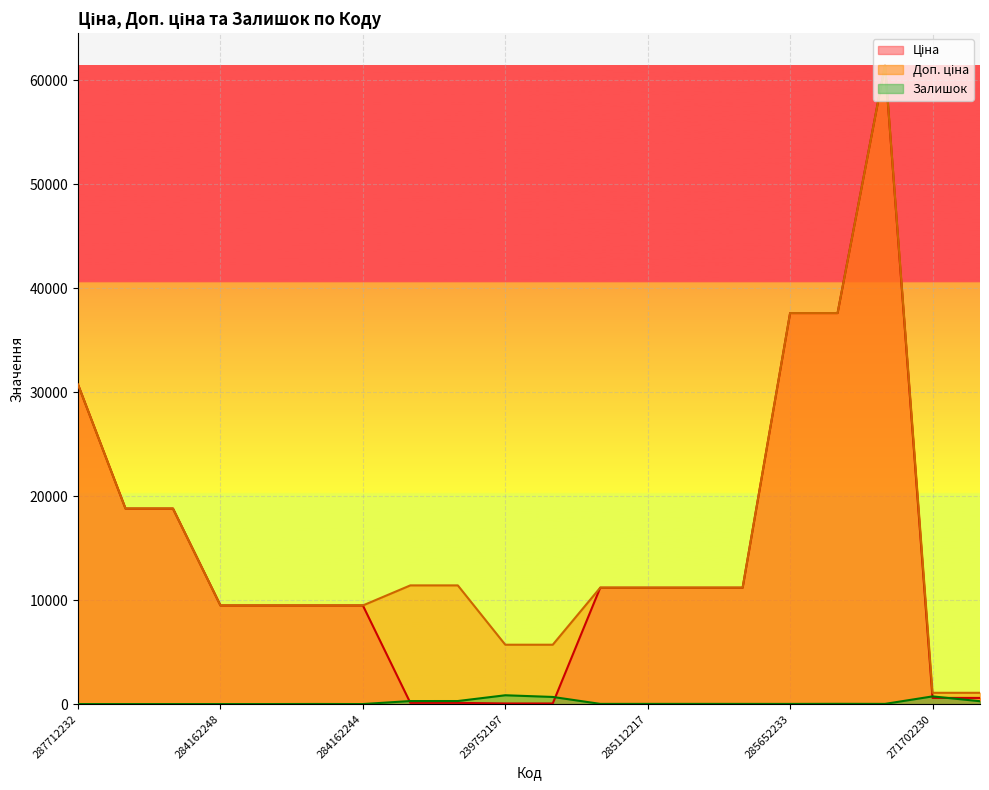

What position from the right is 284162245?

15